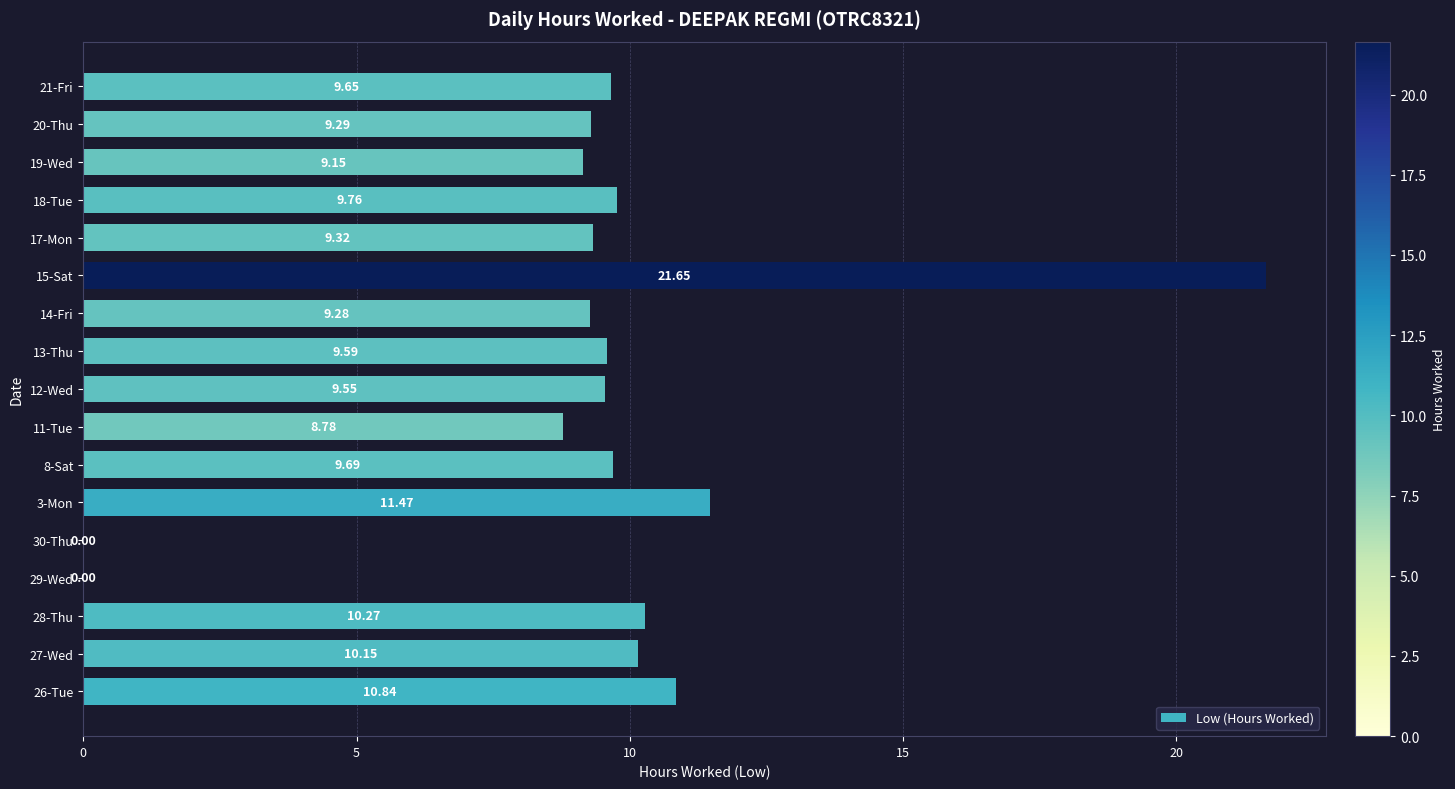

What is the sum of the values at 3-Mon and 20-Thu?

20.8